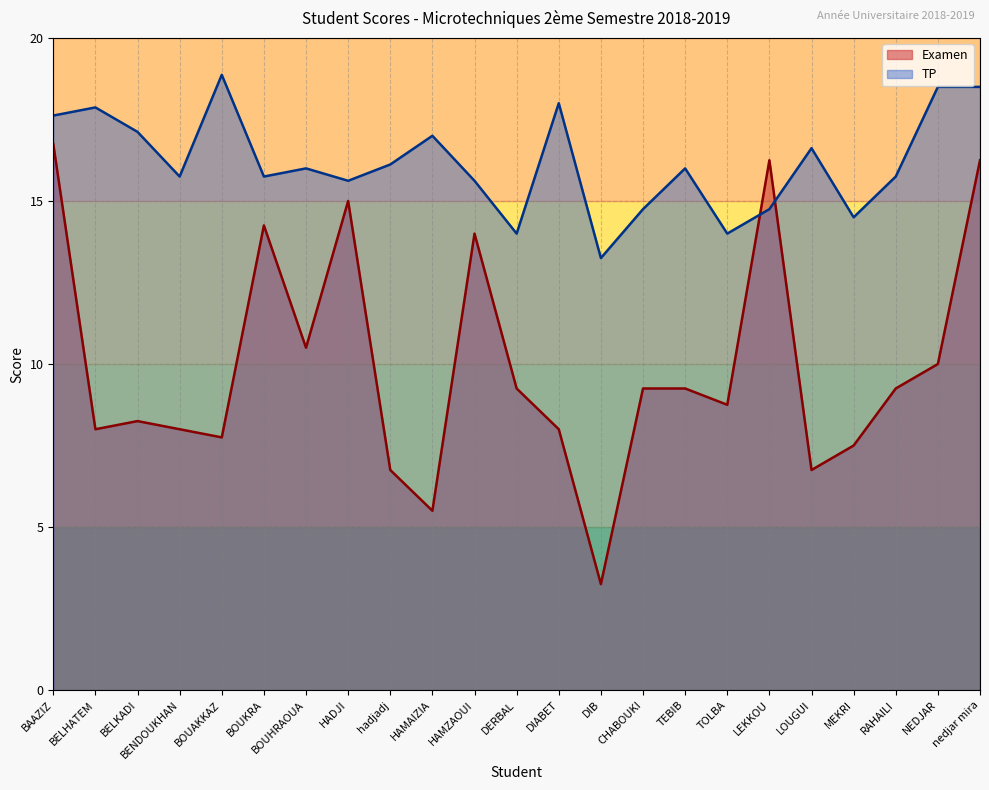

What is the difference between the TP values at BELHATEM and TEBIB?

1.9